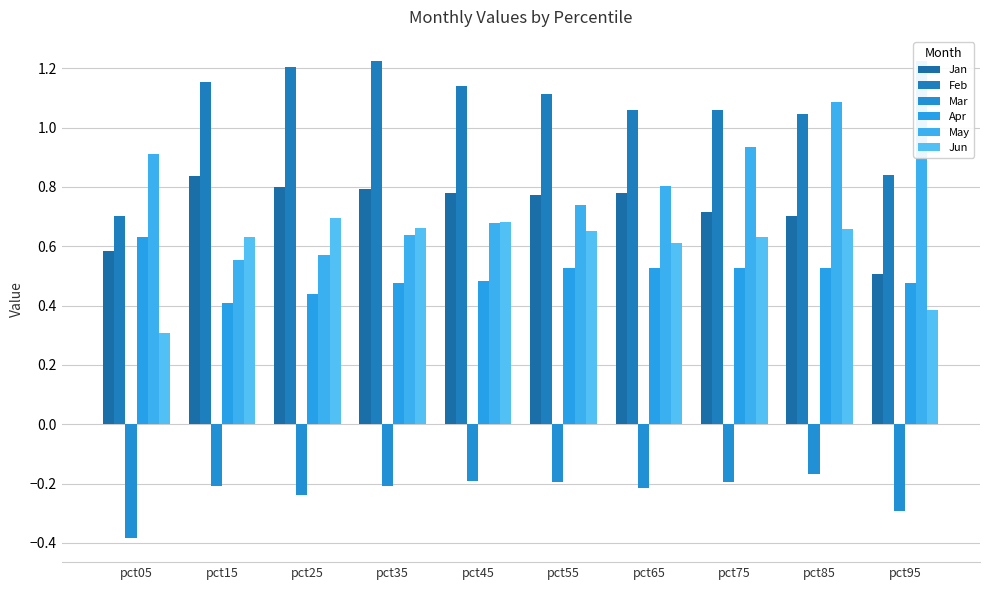

Which series has the widest spread of values?

May